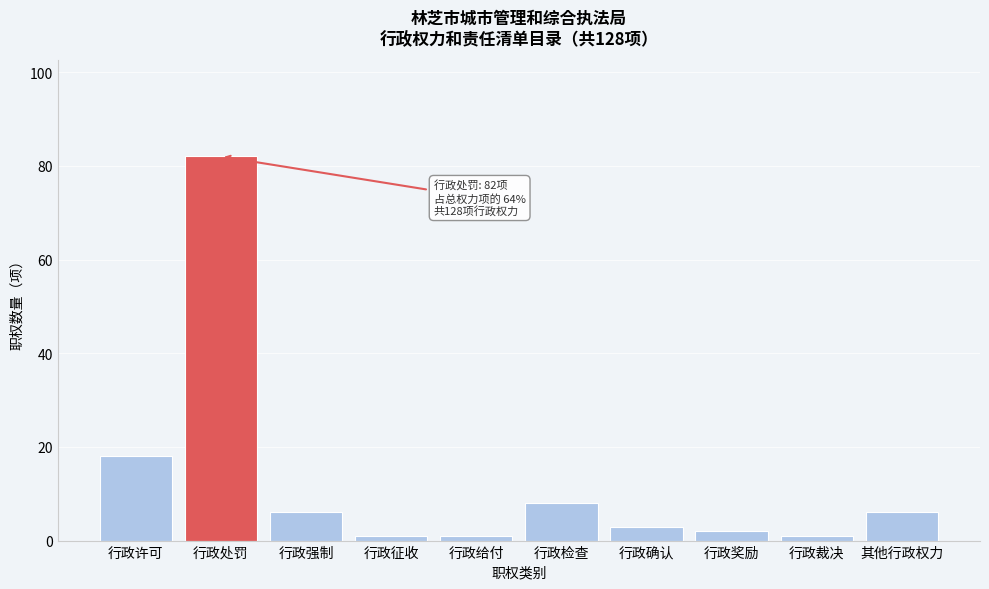

Reading left to right, list all the values displayed in this chart.

18	82	6	1	1	8	3	2	1	6